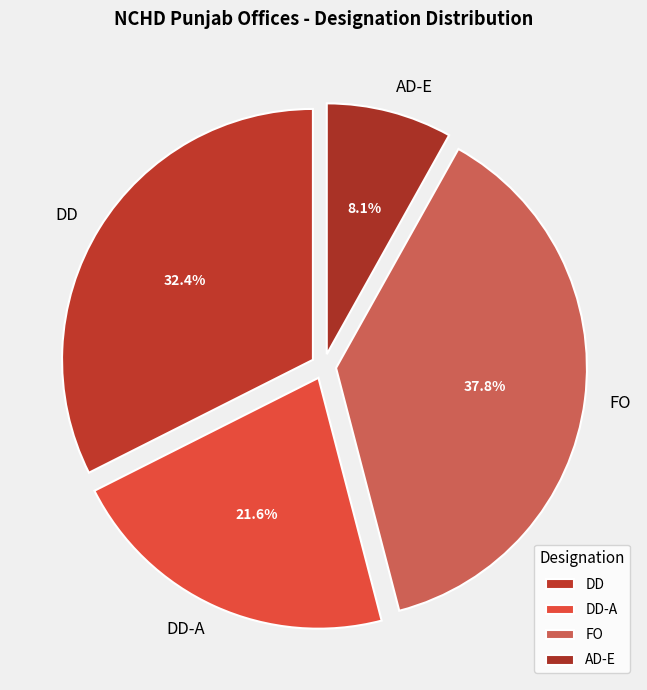

Is the sum of DD and DD-A greater than half?

Yes